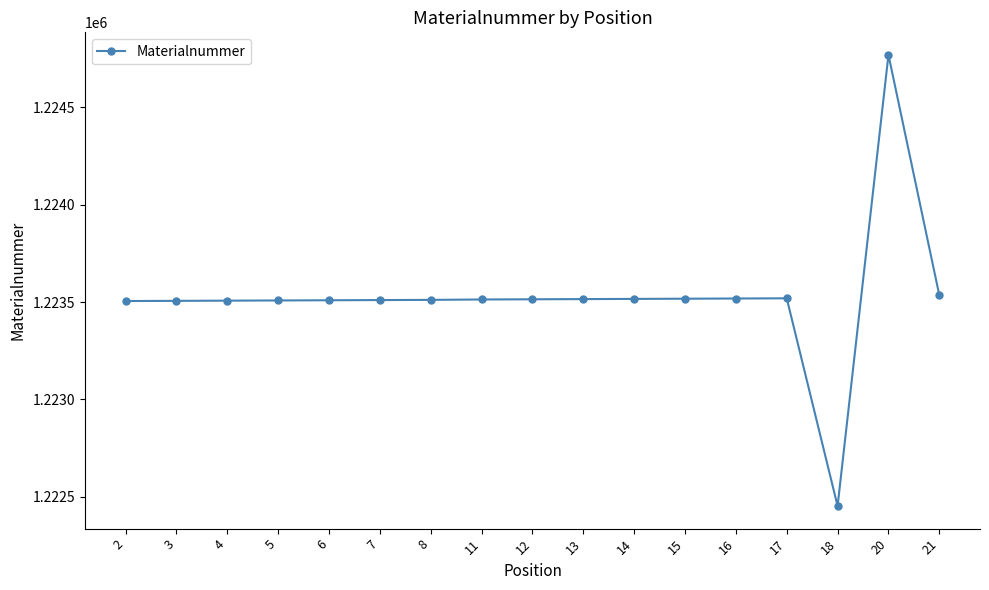

What is the greatest value displayed?

1224768